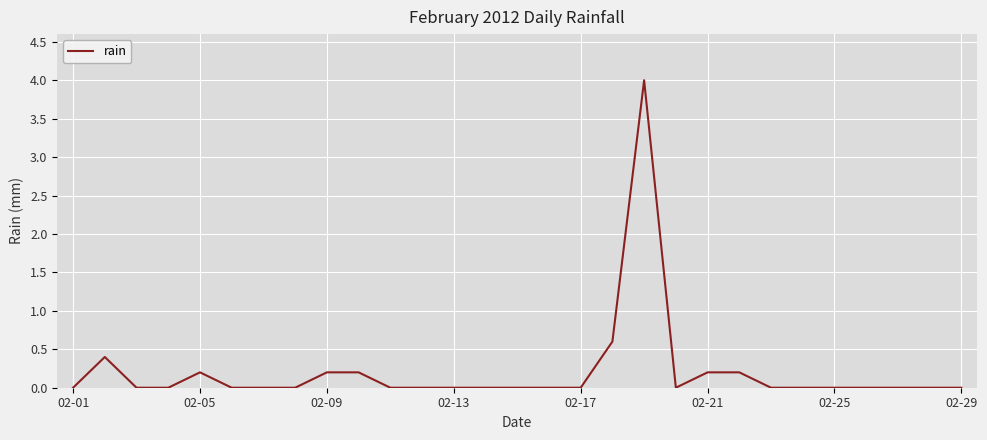

How many lines are shown in the chart?

1